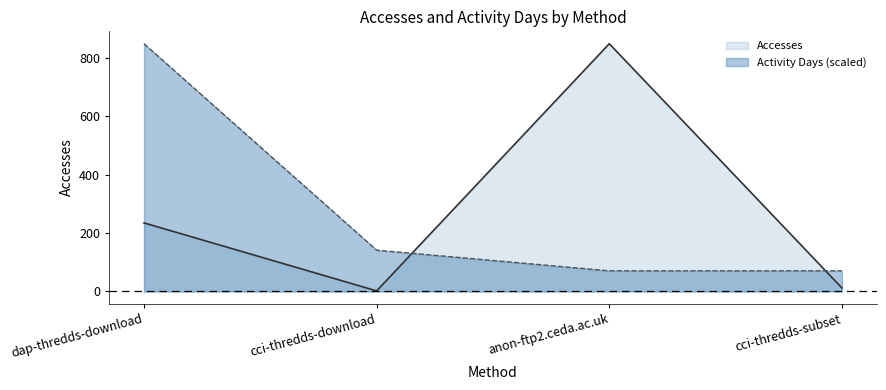

Reading left to right, list all the values displayed in this chart.

Accesses: dap-thredds-download=235.0	cci-thredds-download=2.0	anon-ftp2.ceda.ac.uk=849.0	cci-thredds-subset=12.0
Activity Days: dap-thredds-download=849.0	cci-thredds-download=141.5	anon-ftp2.ceda.ac.uk=70.8	cci-thredds-subset=70.8